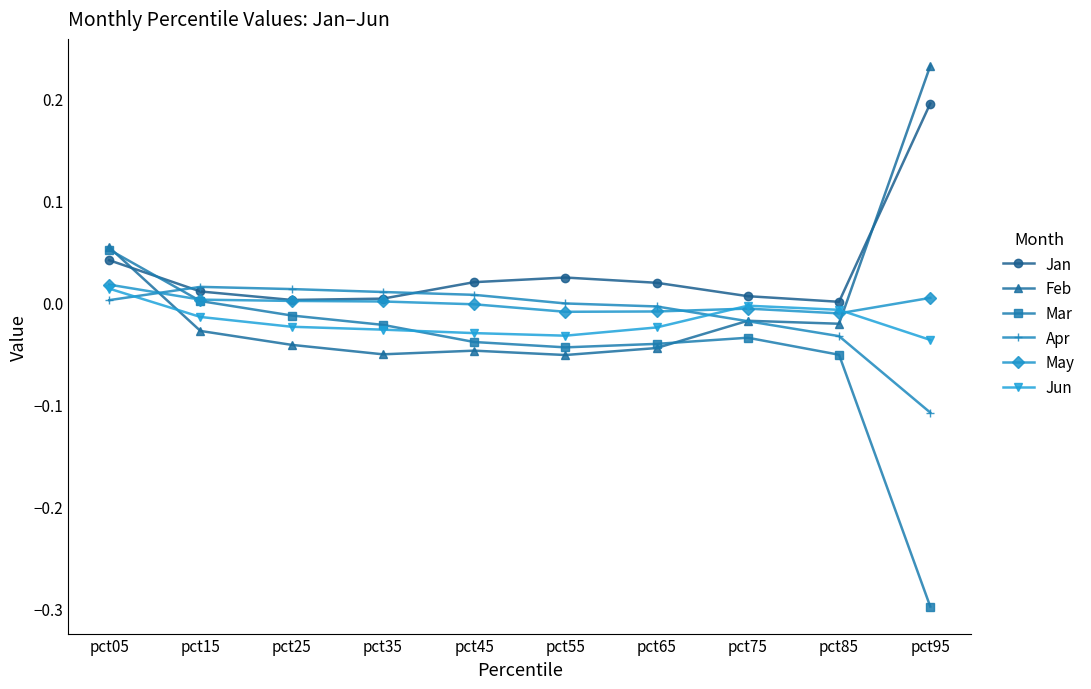

How many categories are shown in the chart?

10